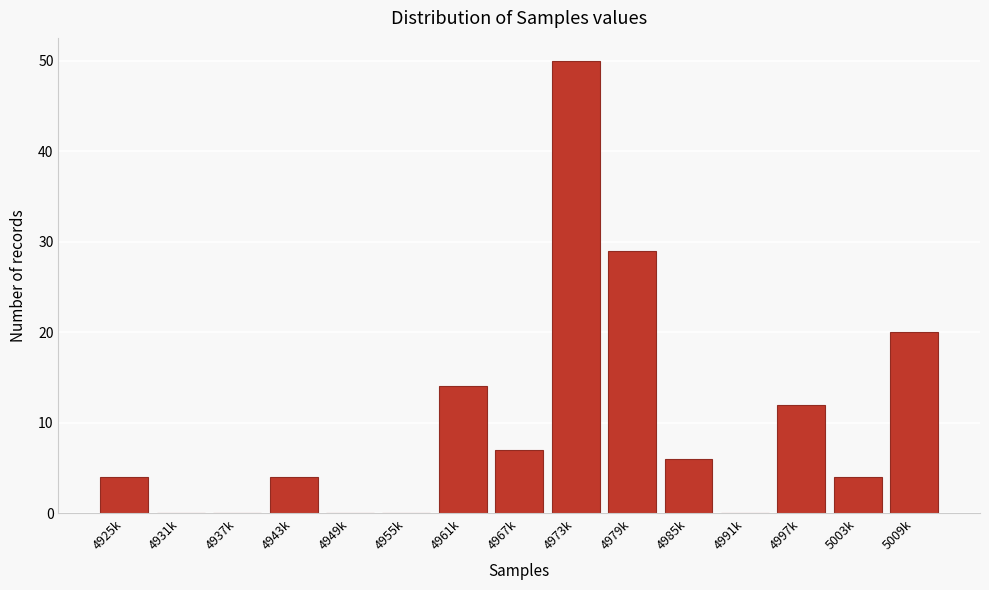

Reading left to right, extract all data points from this chart.

4925k=4	4931k=0	4937k=0	4943k=4	4949k=0	4955k=0	4961k=14	4967k=7	4973k=50	4979k=29	4985k=6	4991k=0	4997k=12	5003k=4	5009k=20